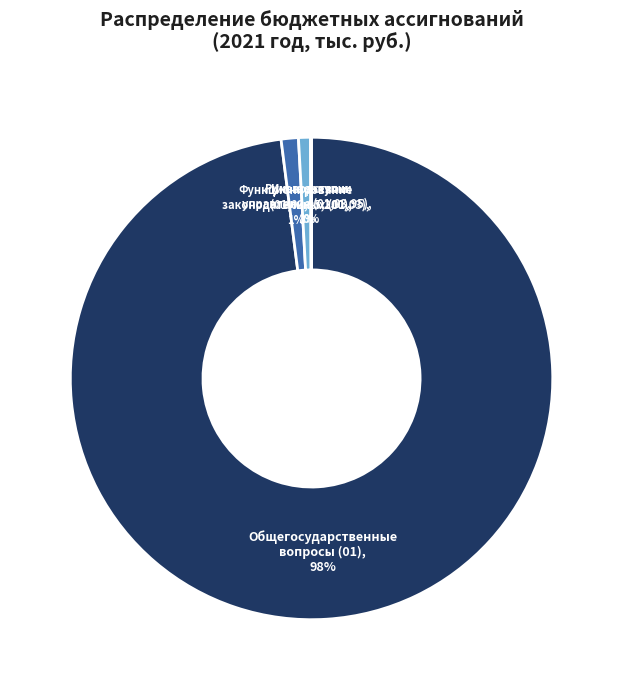

To the nearest percent, what percentage of the pie is Общегосударственные вопросы (01)?

98%